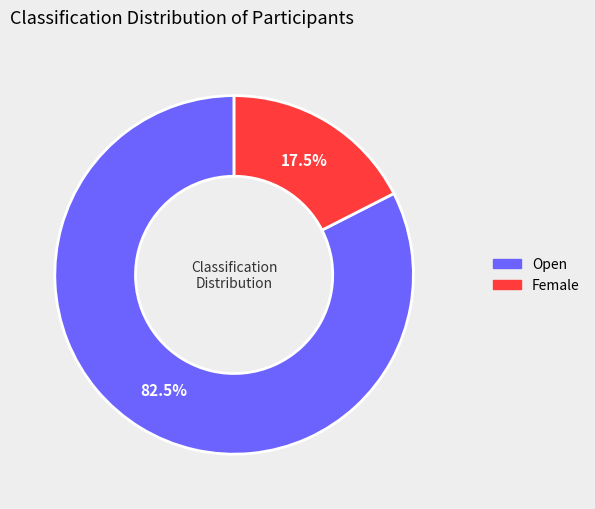

Is there any slice that represents more than half of the pie?

Yes